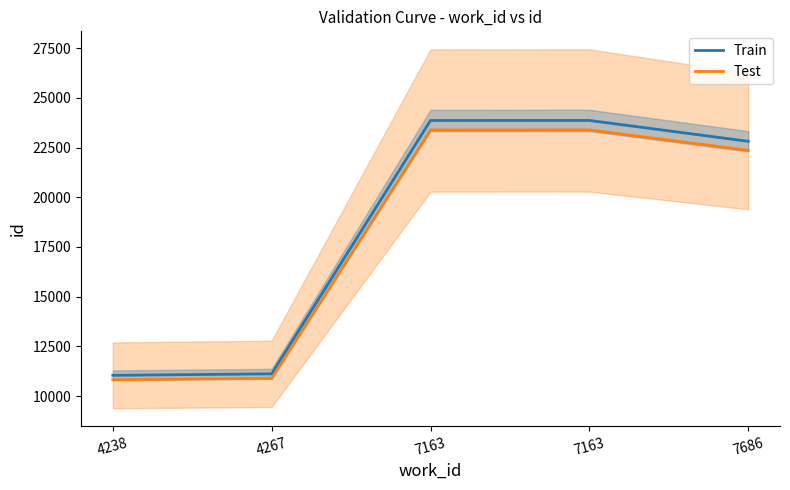

Between 4267 and 7163, which is larger?

7163